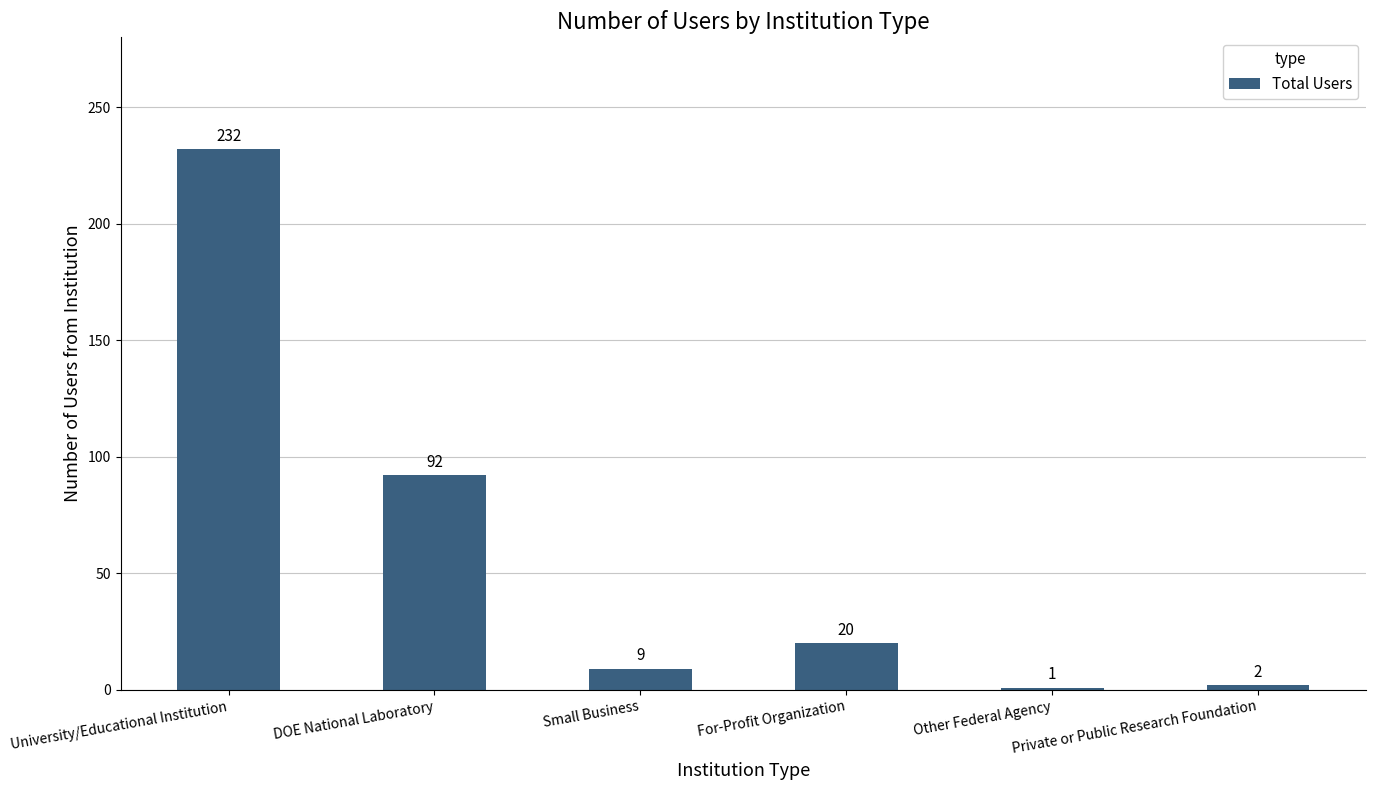

True or false: the data shows 2 at Private or Public Research Foundation.

True